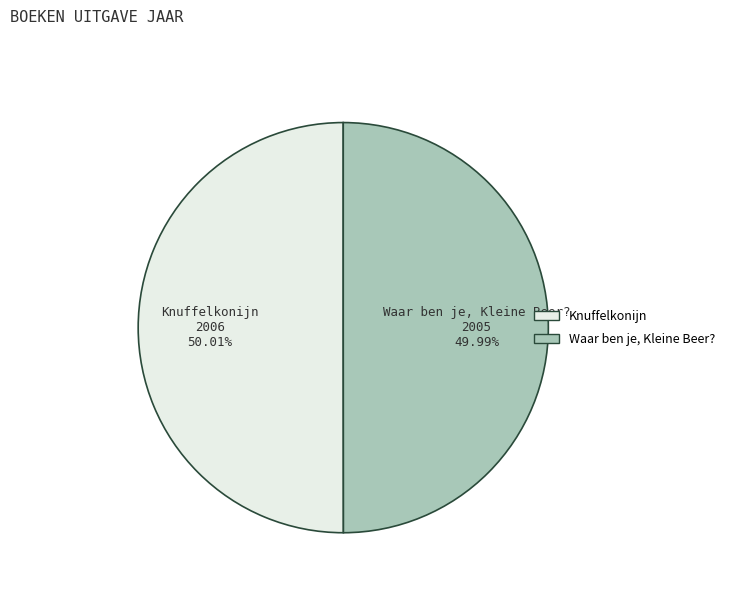

Rank the categories by value from highest to lowest.

Knuffelkonijn, Waar ben je, Kleine Beer?